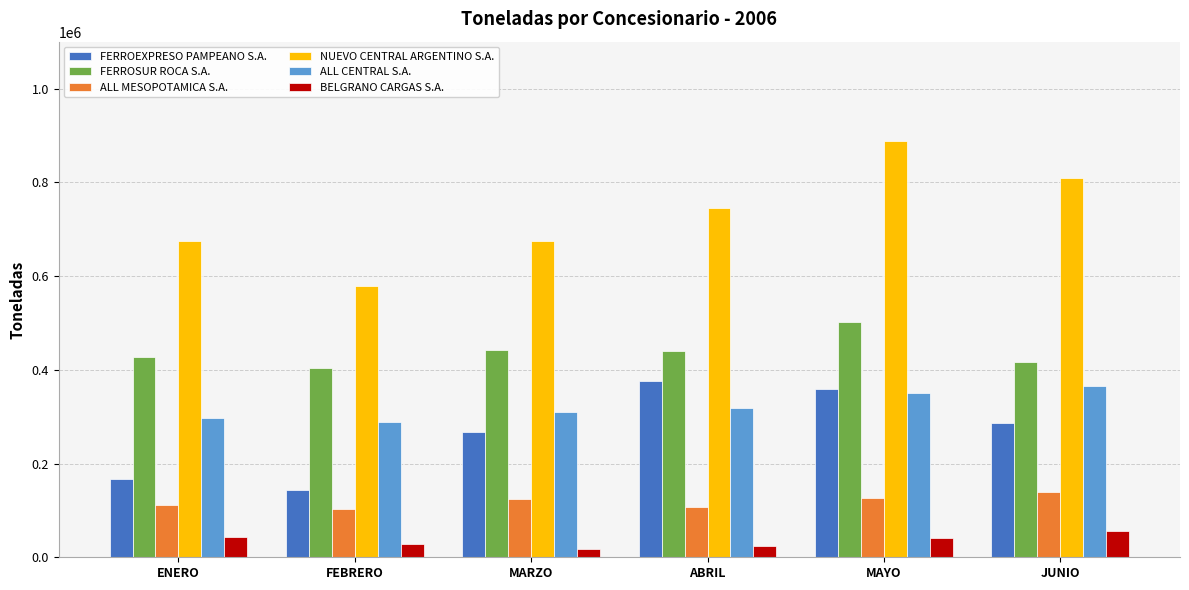

How many bars are there in each group?

6